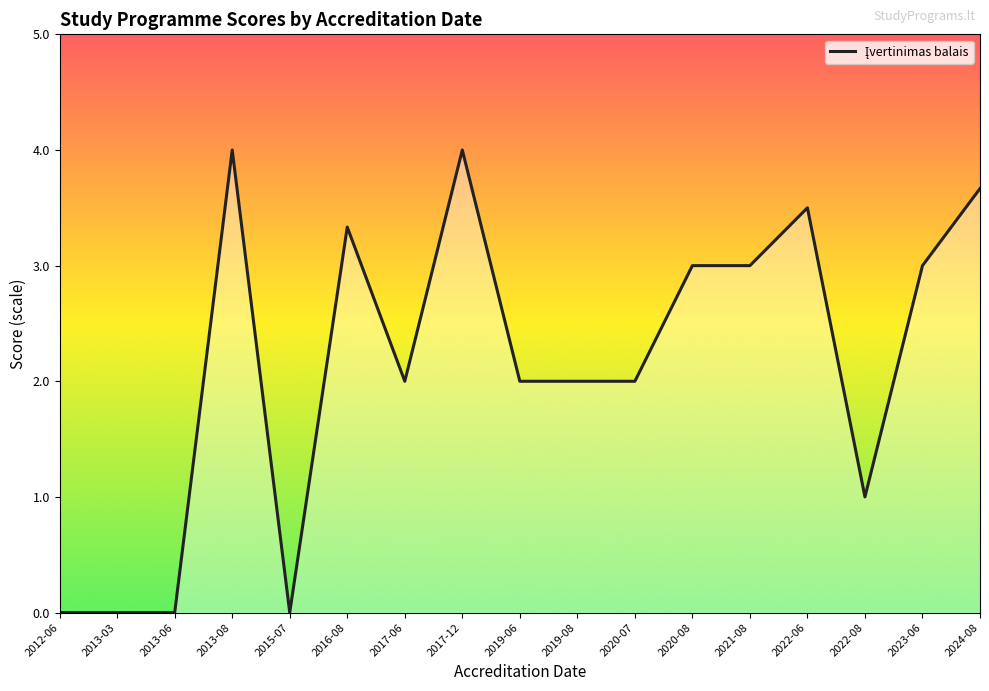

What is the greatest value displayed?

4.0